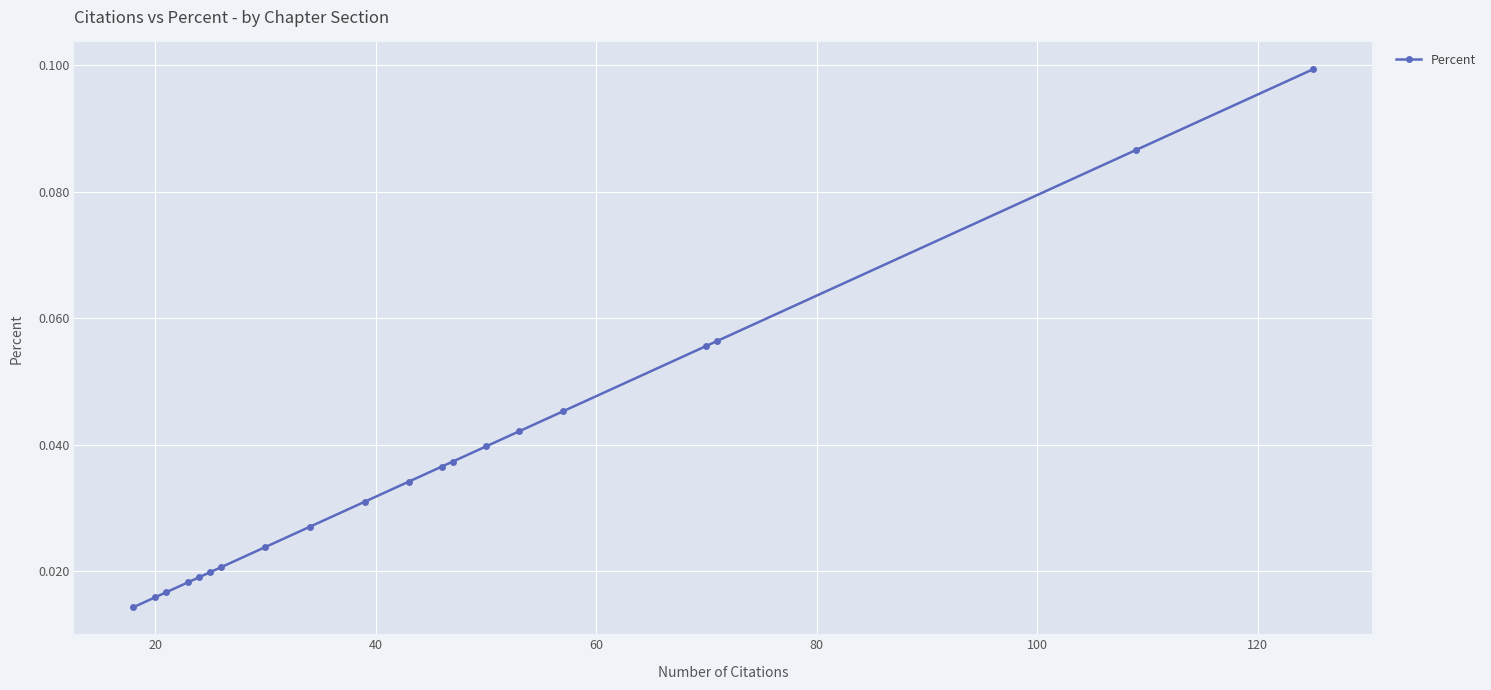

Count the values in the range 0 to 1.

20